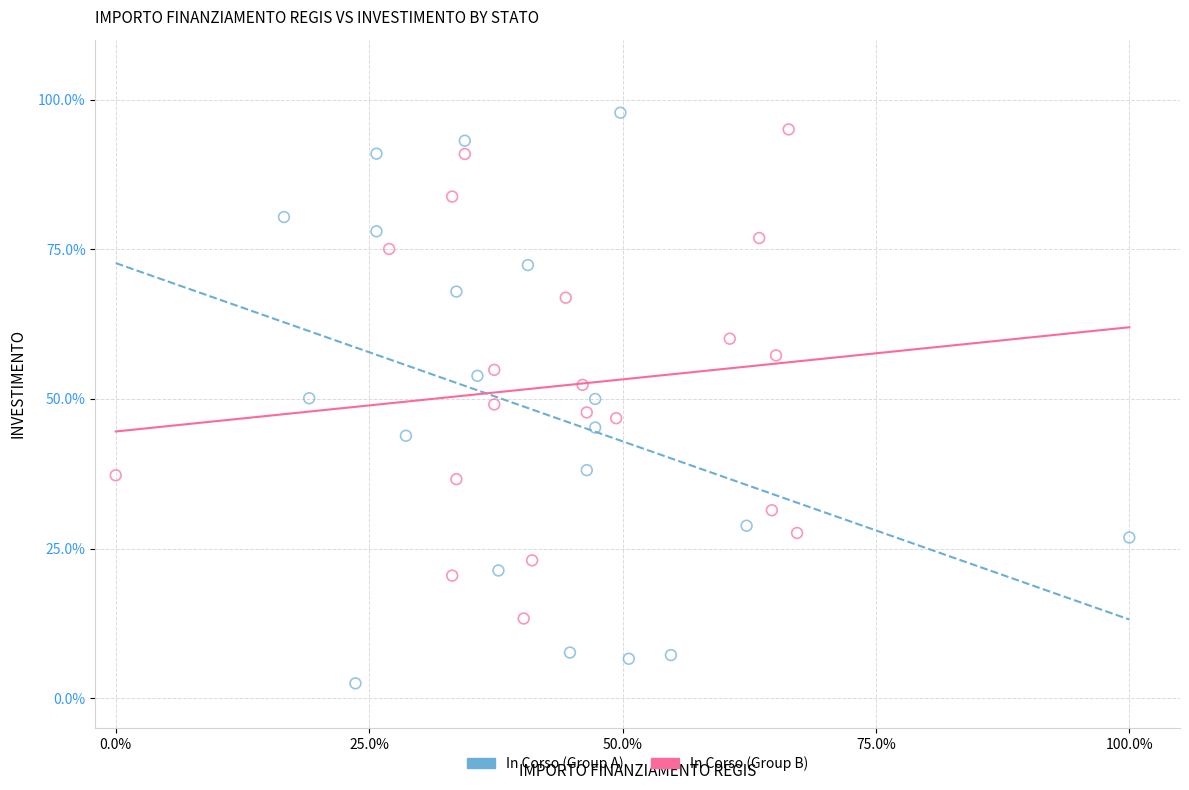

What are all the series names shown in the legend?

In Corso (Group A), In Corso (Group B)